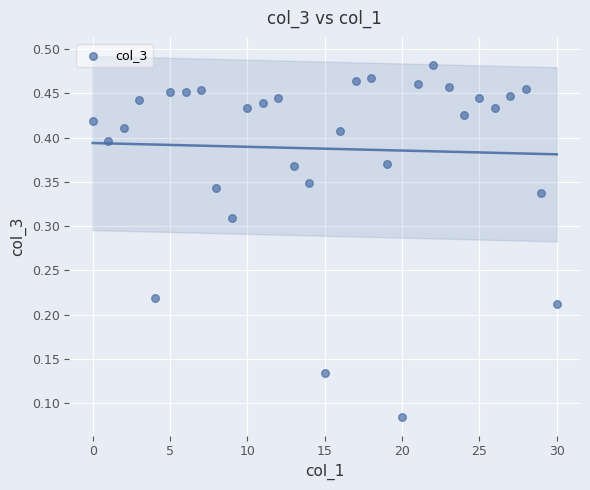

Count the number of points in this scatter plot.

31